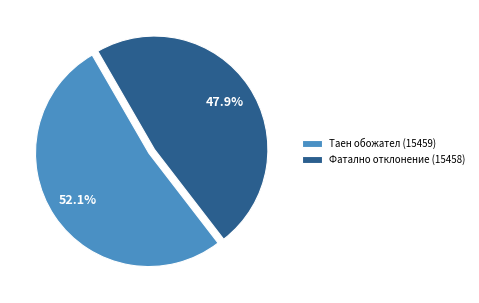

The Таен обожател (15459) slice represents 52% of the pie. True or false?

True